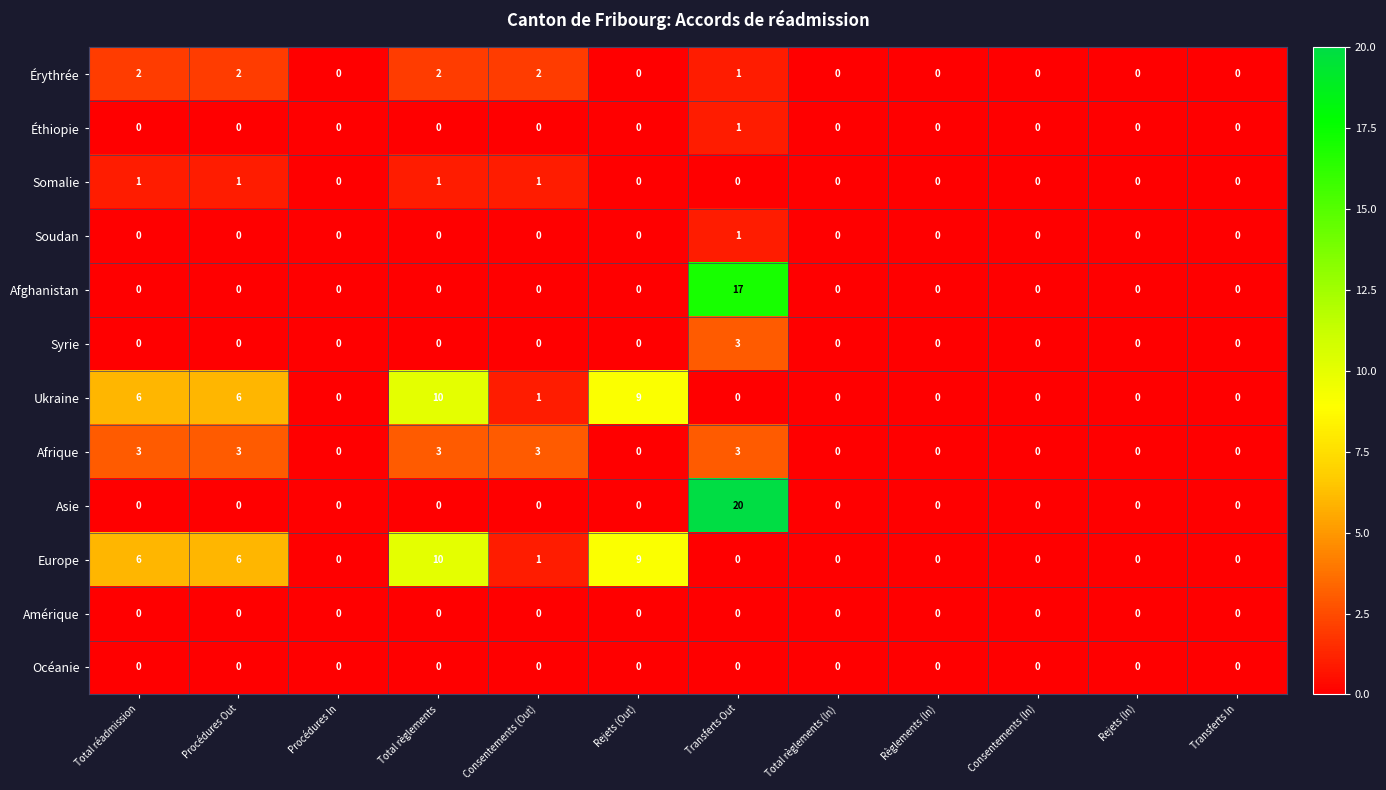

How many series are shown in this chart?

12